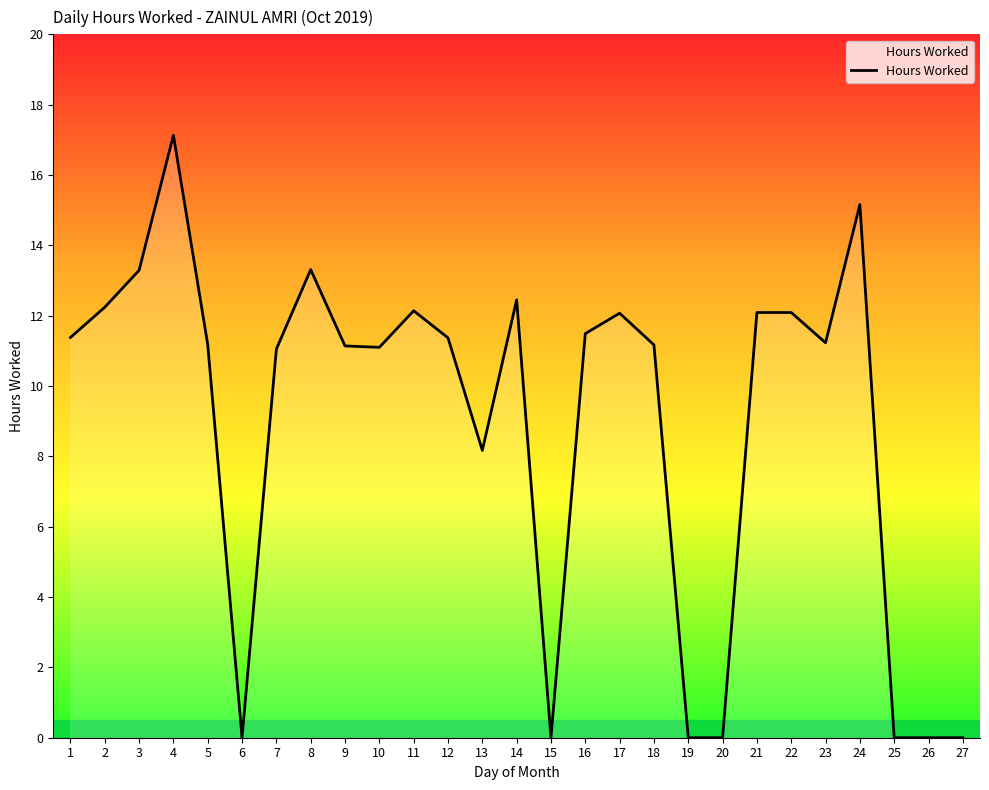

At which label does the data first exceed 11?

1